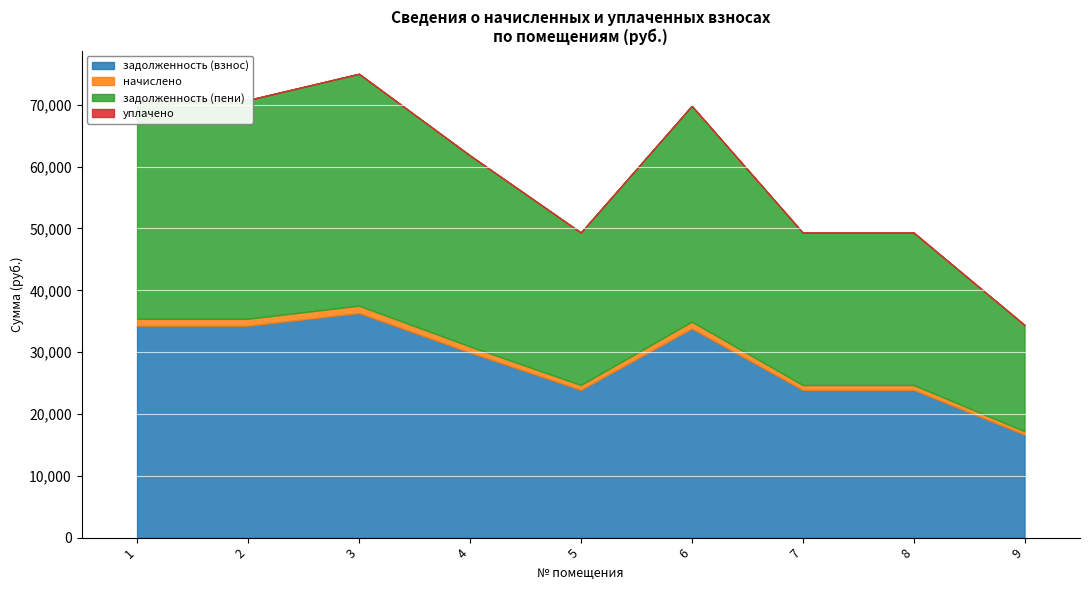

The задолженность (взнос) series shows 16654.6 at 9. True or false?

True